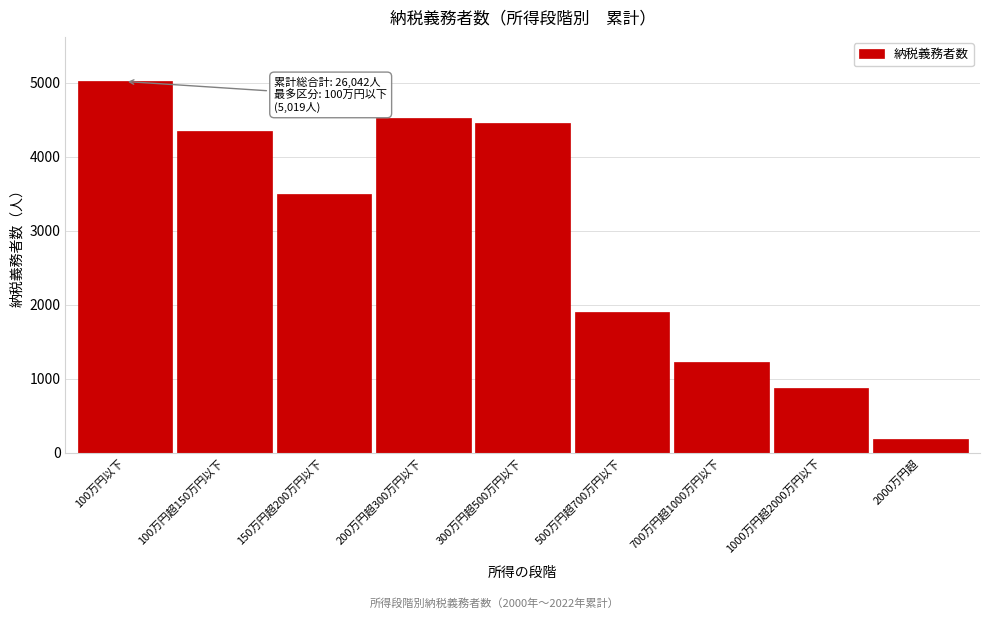

Reading left to right, transcribe all the data shown in this chart.

100万円以下=5019	100万円超150万円以下=4345	150万円超200万円以下=3497	200万円超300万円以下=4524	300万円超500万円以下=4463	500万円超700万円以下=1898	700万円超1000万円以下=1224	1000万円超2000万円以下=879	2000万円超=193